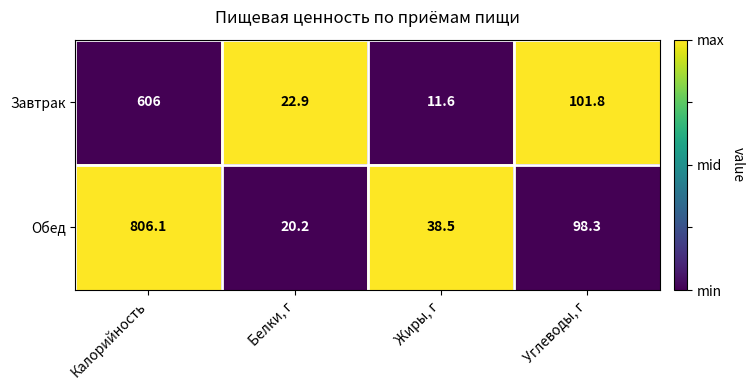

At Калорийность, list the series in order from largest to smallest.

Обед, Завтрак